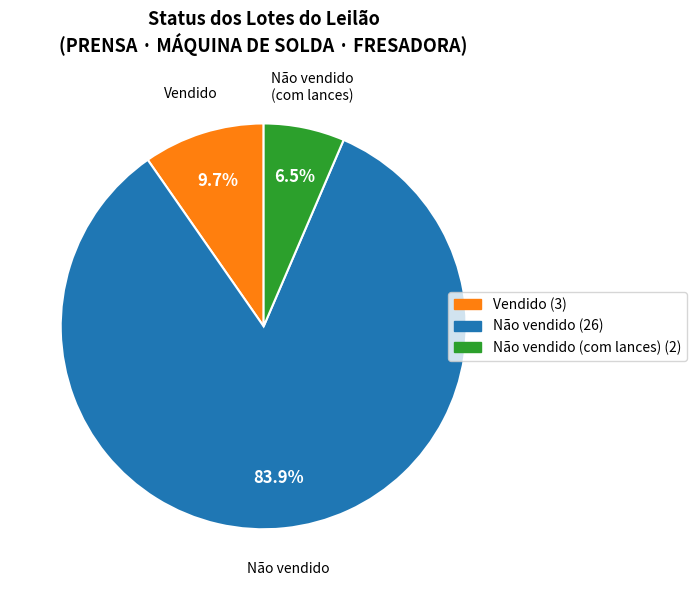

Rank the categories by value from lowest to highest.

Não vendido (com lances) (2), Vendido (3), Não vendido (26)